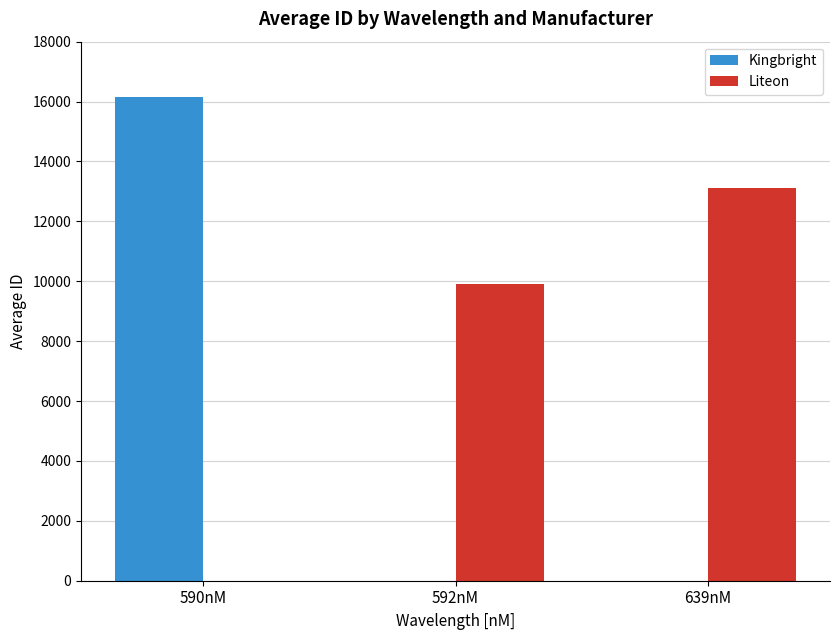

Reading right to left, list all the values displayed in this chart.

Kingbright: 0.0	0.0	16150.5
Liteon: 13116.0	9907.0	0.0